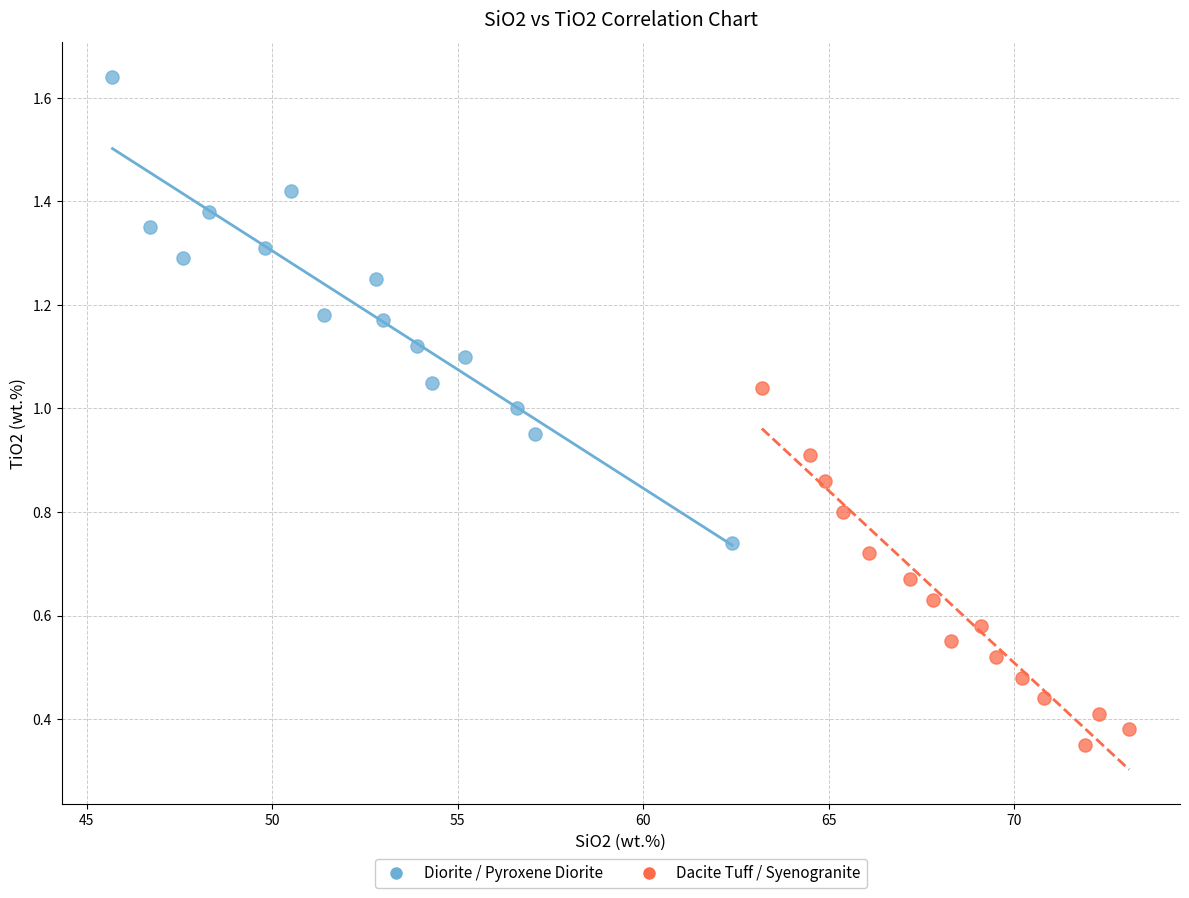

Which series contains the lowest Y value?

Dacite Tuff / Syenogranite